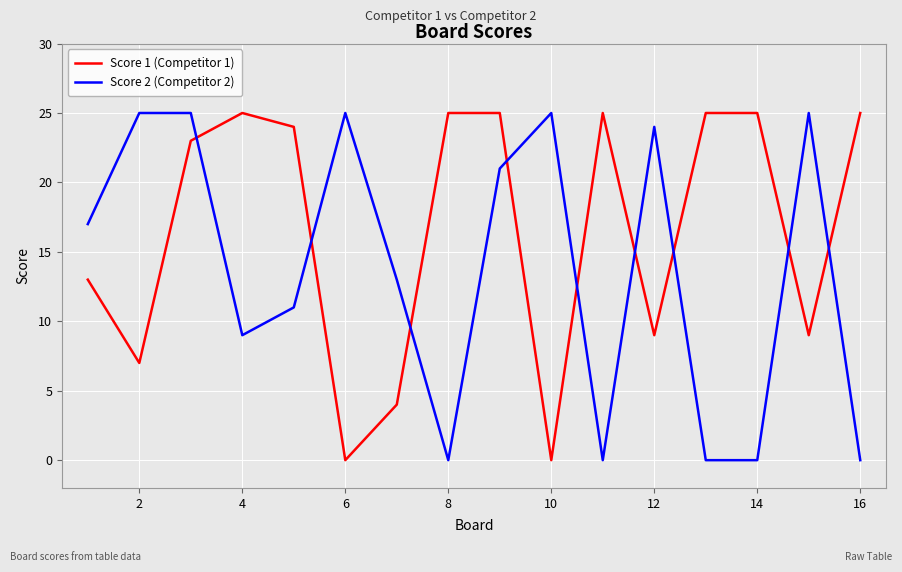

What is the difference between the maximum and minimum values in the Score 2 (Competitor 2) series?

25